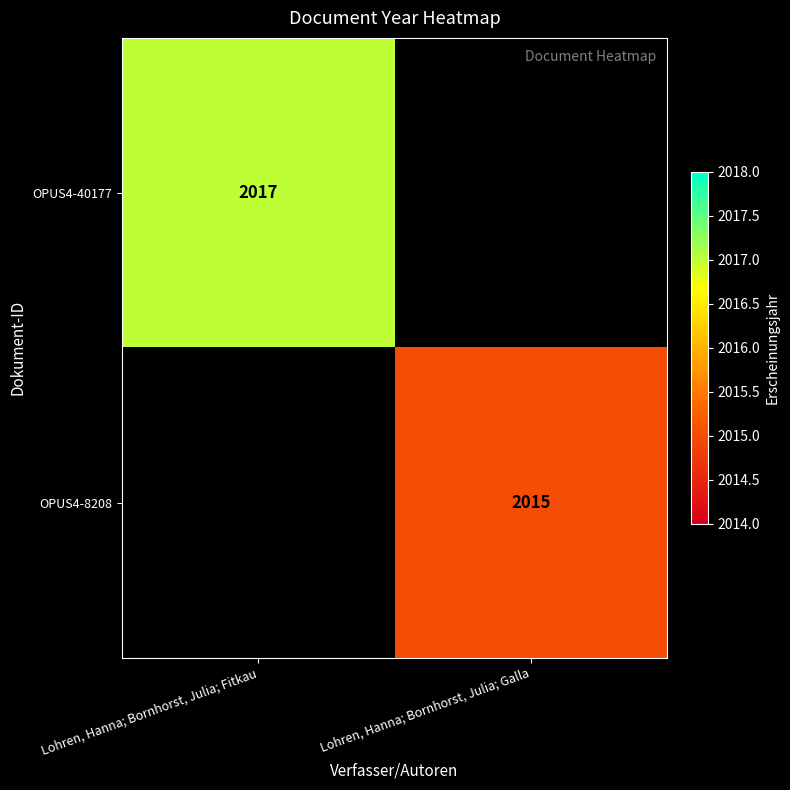

Which category has the lowest value across all series?

Lohren, Hanna; Bornhorst, Julia; Galla